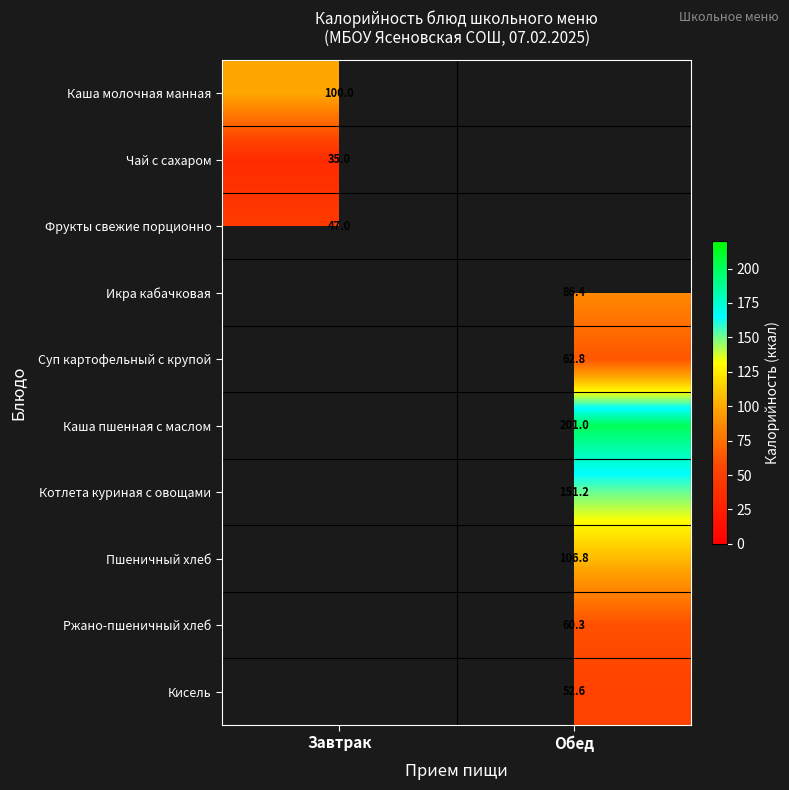

Is the value of Каша молочная манная at Завтрак greater than the value of Суп картофельный с крупой at Обед?

Yes